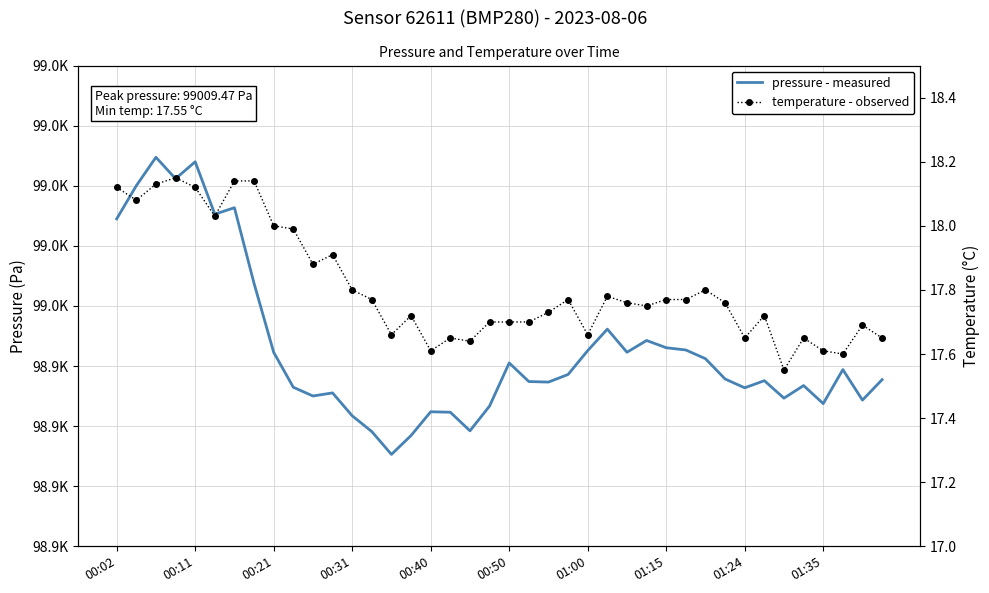

List the series in order of their peak value, lowest first.

temperature, pressure